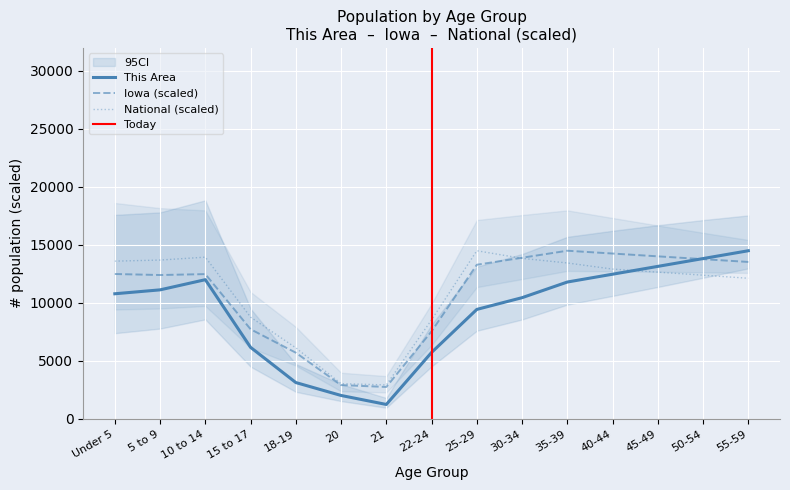

Reading right to left, transcribe all the data shown in this chart.

This Area: 55-59=14500.0	50-54=13825.6	45-49=13151.2	40-44=12476.7	35-39=11802.3	30-34=10453.5	25-29=9441.9	22-24=5732.6	21=1247.7	20=2023.3	18-19=3136.0	15 to 17=6170.9	10 to 14=12004.7	5 to 9=11127.9	Under 5=10790.7
Iowa: 55-59=13533.3	50-54=13775.0	45-49=14016.7	40-44=14258.3	35-39=14500.0	30-34=13895.8	25-29=13291.7	22-24=7553.4	21=2755.6	20=2918.2	18-19=5708.9	15 to 17=7732.5	10 to 14=12485.3	5 to 9=12405.8	Under 5=12494.3
National: 55-59=12127.3	50-54=12390.9	45-49=12654.5	40-44=12918.2	35-39=13445.5	30-34=13840.9	25-29=14500.0	22-24=8545.3	21=2930.6	20=3042.8	18-19=6126.2	15 to 17=8774.1	10 to 14=13946.2	5 to 9=13695.4	Under 5=13602.9